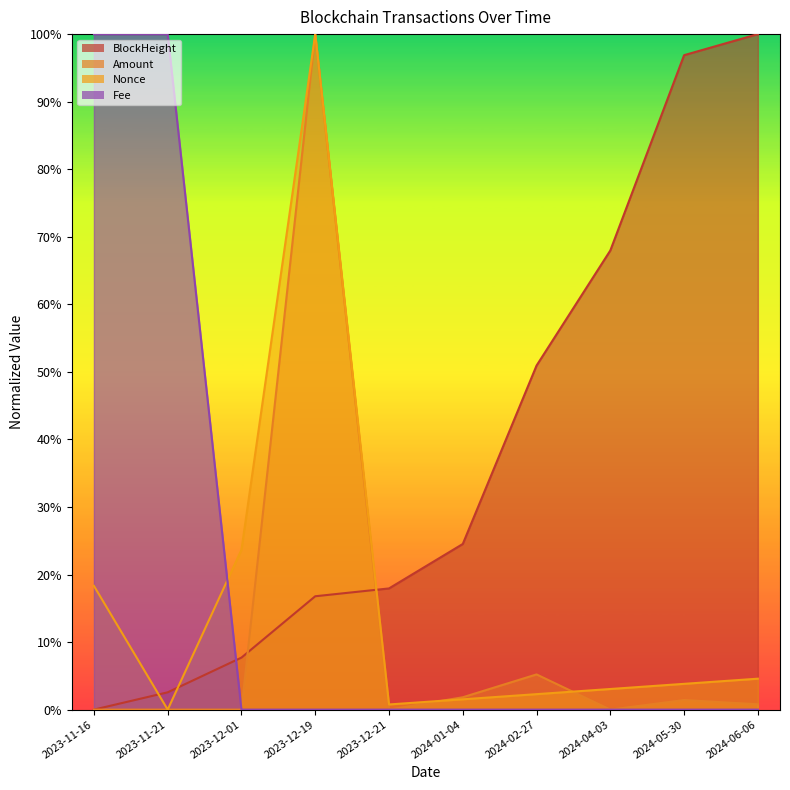

What are all the series names shown in the legend?

BlockHeight, Nonce, Amount, Fee